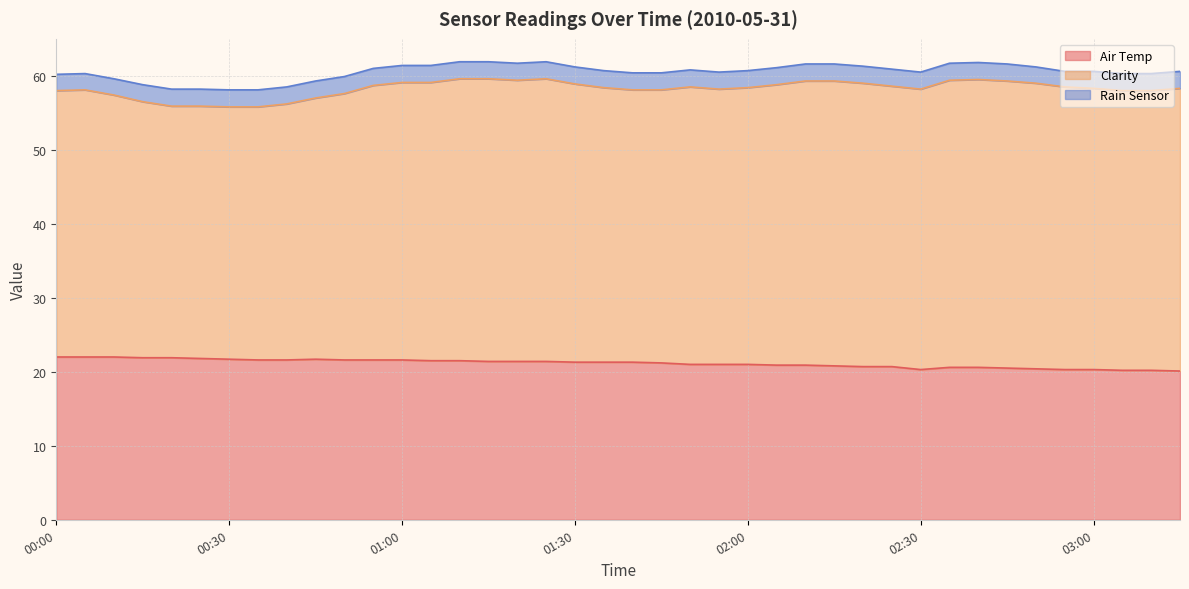

At which category does Clarity reach its first local valley?

00:20